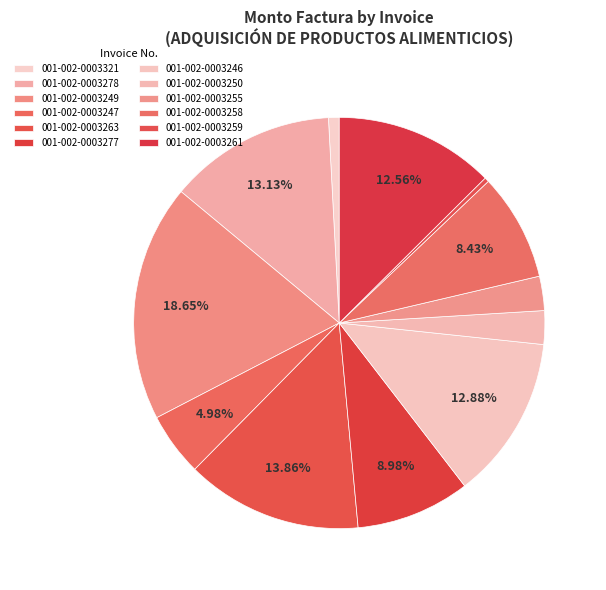

Is there any slice that represents more than half of the pie?

No